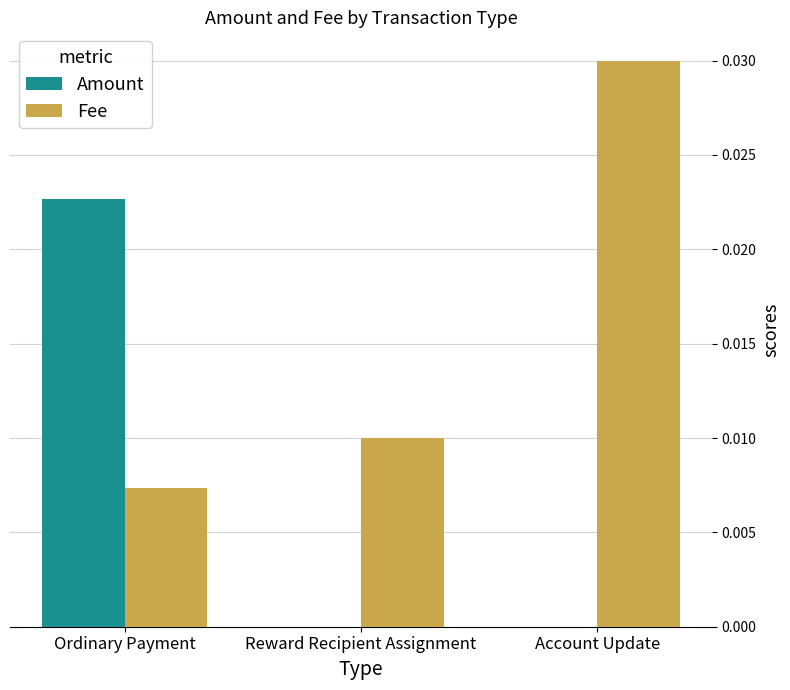

Is the value of Amount at Account Update greater than the value of Fee at Account Update?

No